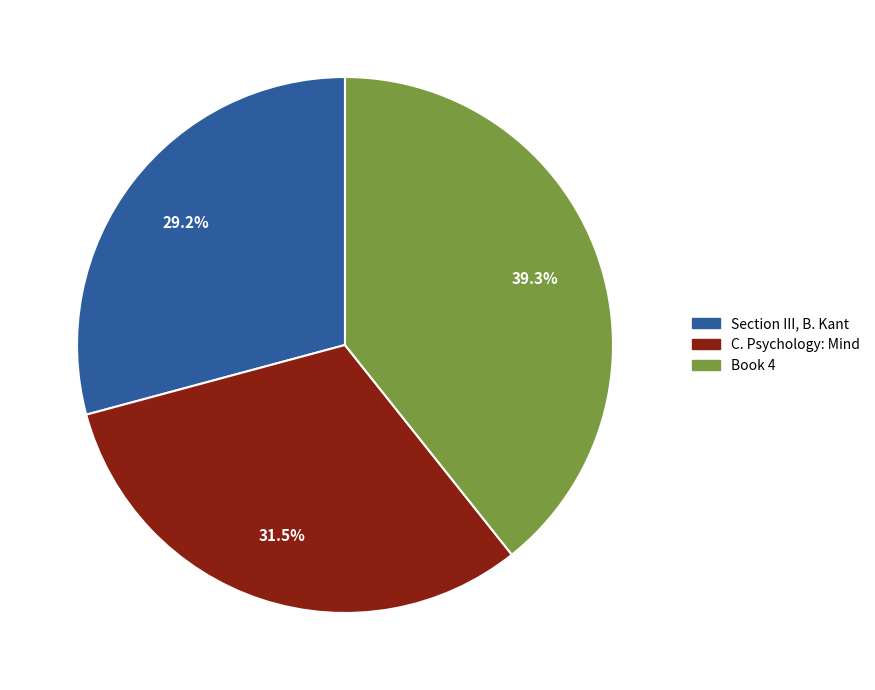

To the nearest percent, what portion does Book 4 represent?

39%